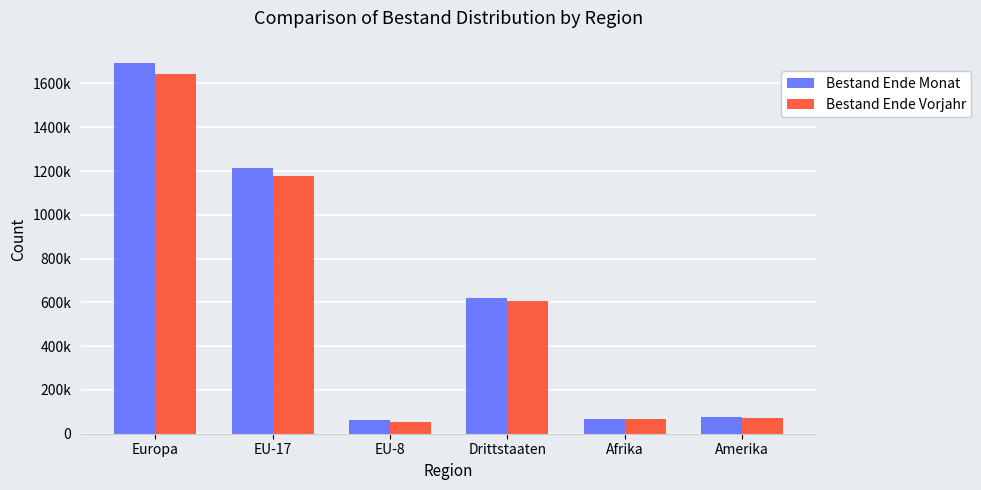

Reading left to right, extract all data points from this chart.

Bestand Ende Monat: 1691752	1212920	63145	618878	69165	74614
Bestand Ende Vorjahr: 1641560	1177063	52554	607175	65769	74080